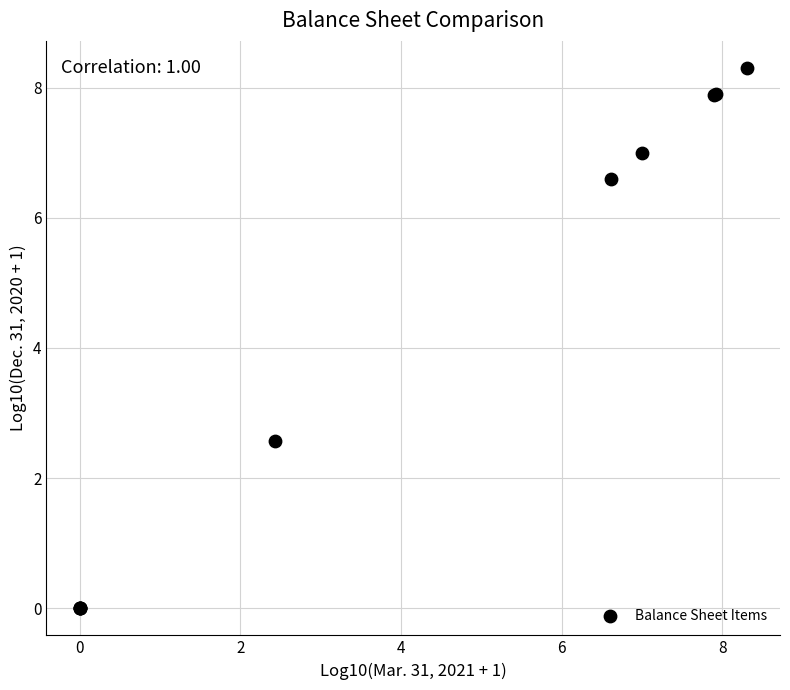

What Y value in the scatter plot is closest to 4?

2.6